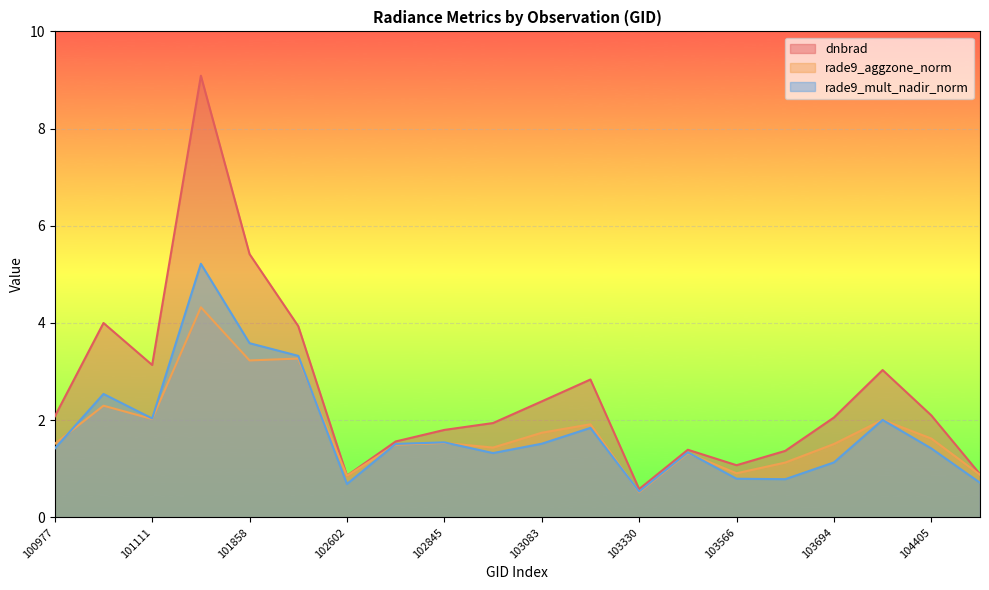

What is the value of the rade9_aggzone_norm point at the 9th from the left?

1.5